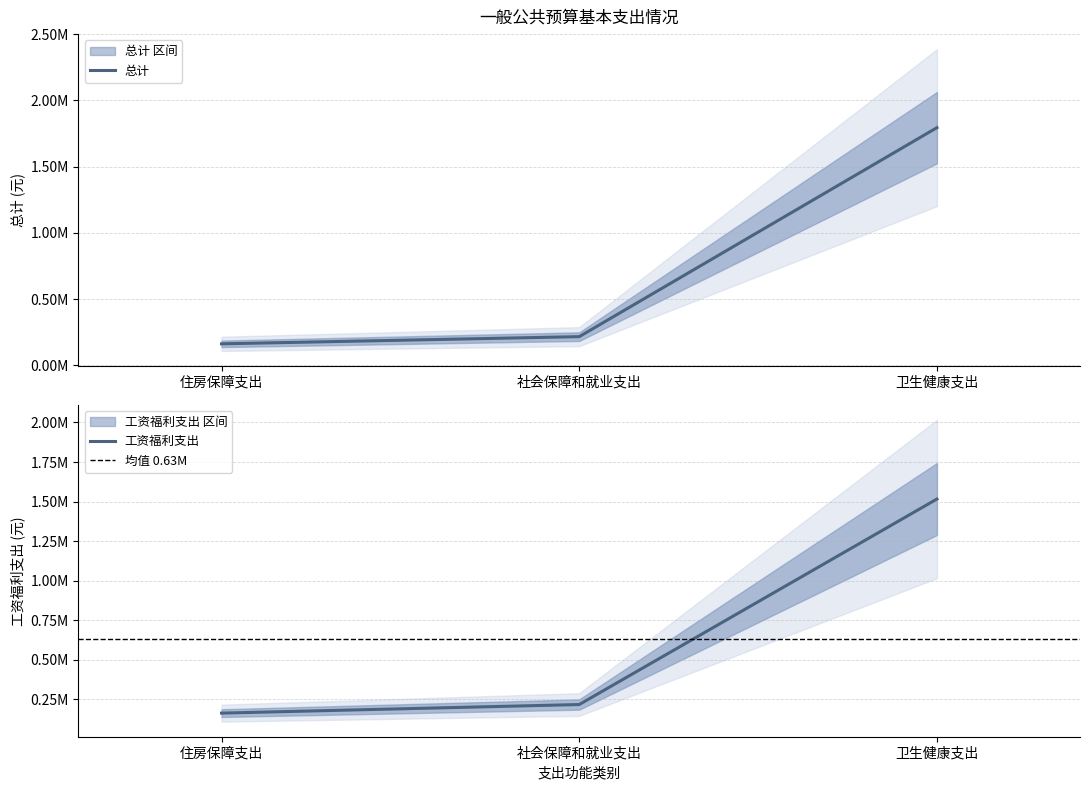

List the series in order of their overall mean, highest first.

总计, 工资福利支出